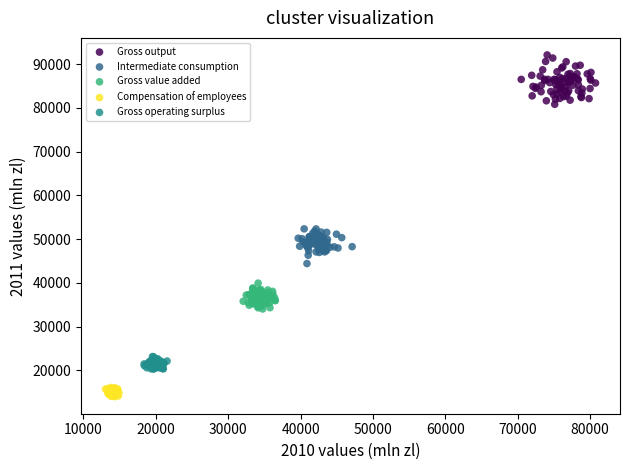

Which series has the widest spread of Y values?

Gross output